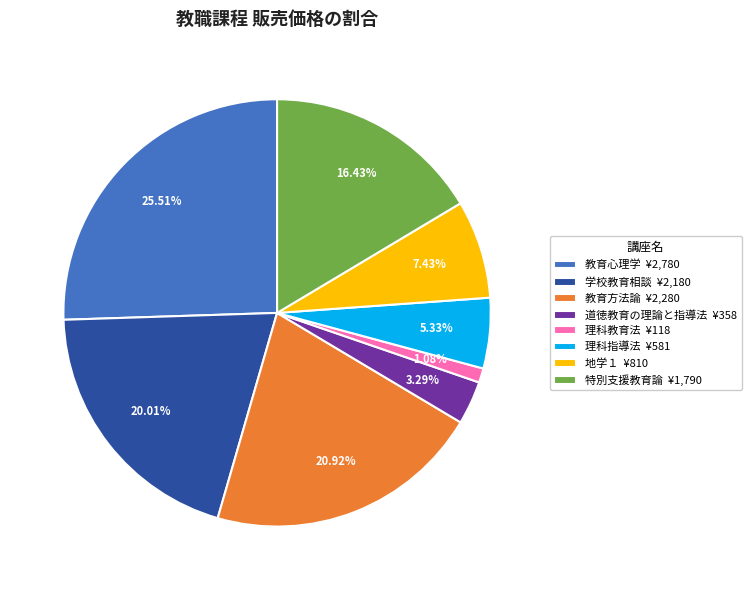

How many segments does this pie chart have?

8